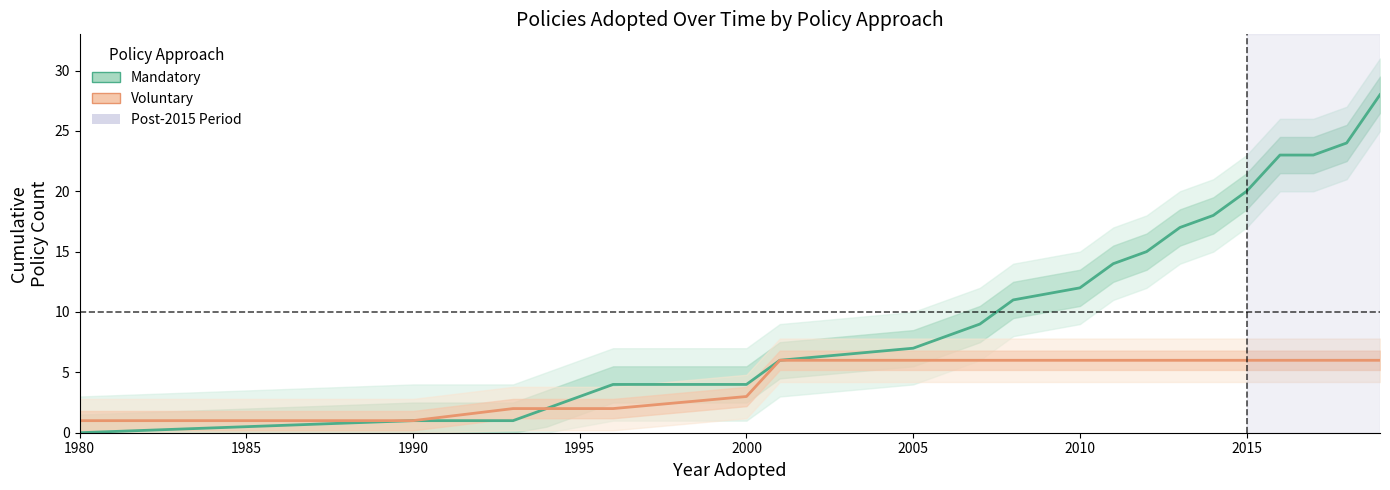

Reading left to right, what are all the values shown in this chart?

Mandatory: 0	1	1	2	4	4	6	7	9	11	12	14	15	17	18	20	23	23	24	28
Voluntary: 1	1	2	2	2	3	6	6	6	6	6	6	6	6	6	6	6	6	6	6